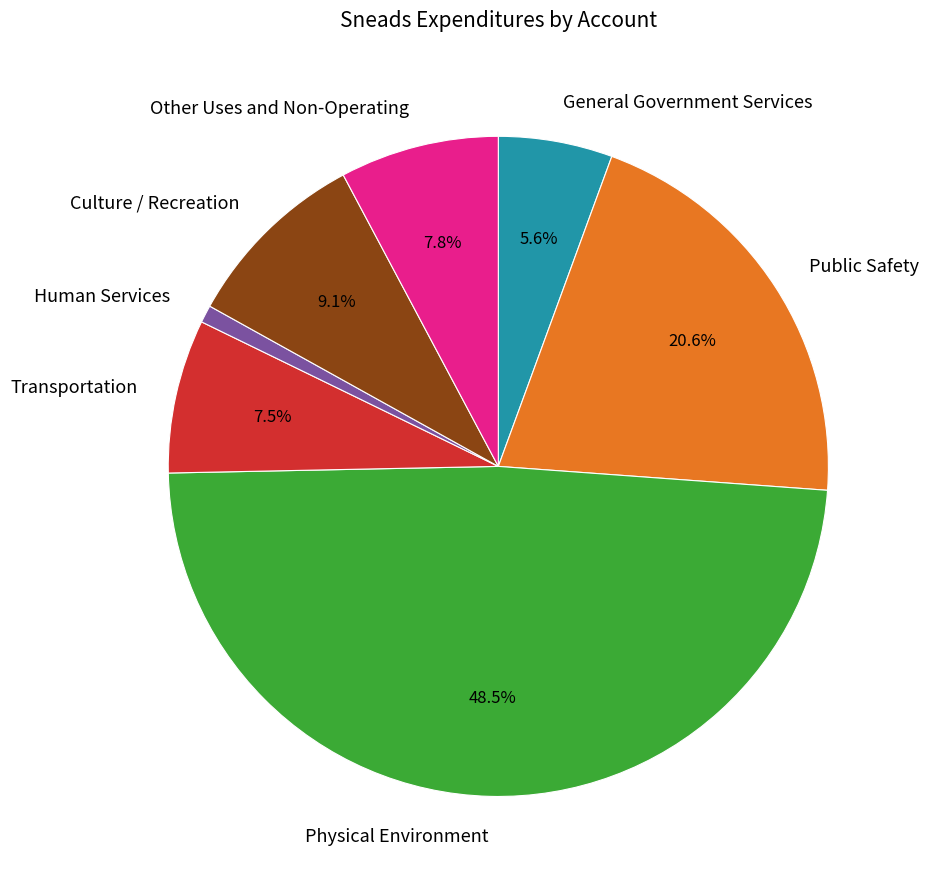

Between Culture / Recreation and Physical Environment, which is larger?

Physical Environment